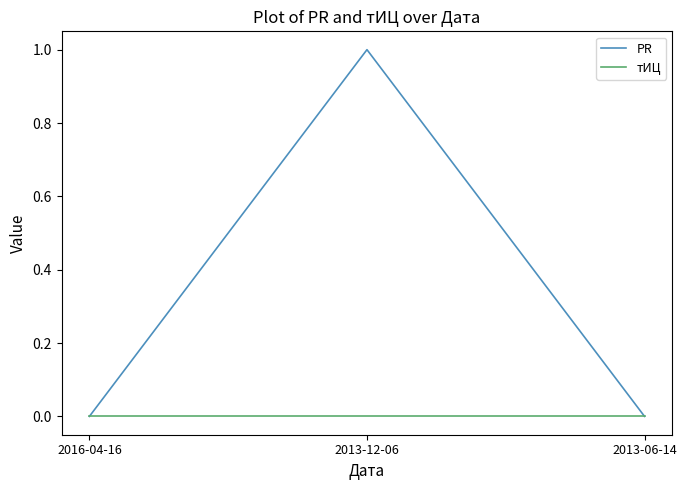

Reading left to right, list all the values displayed in this chart.

PR: 0	1	0
тИЦ: 0	0	0